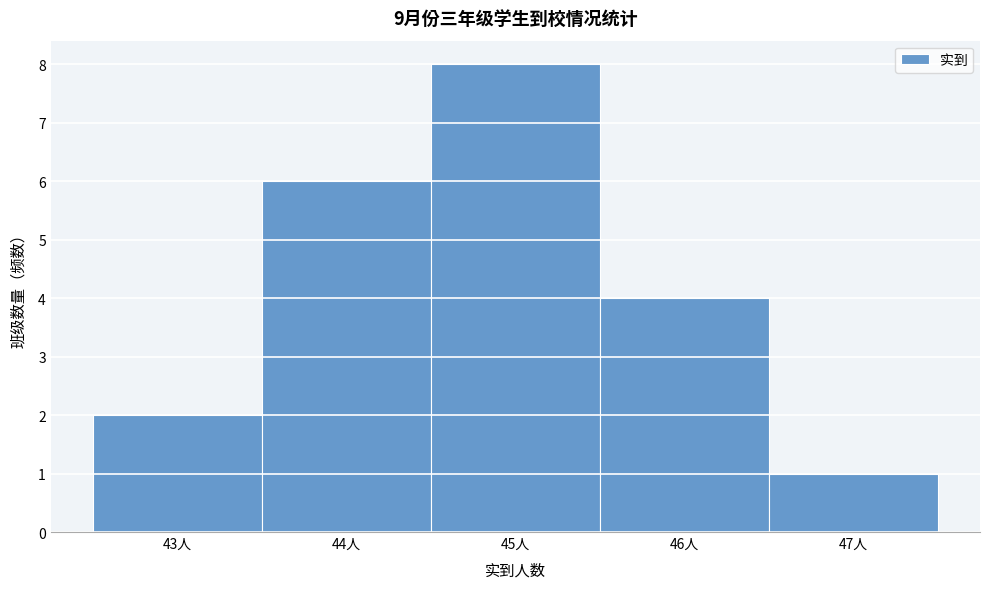

How tall is the bar that spans 44.5 to 45.5 on the x-axis? The values are not printed on the chart, so give them approximately, as read against the axis.

8